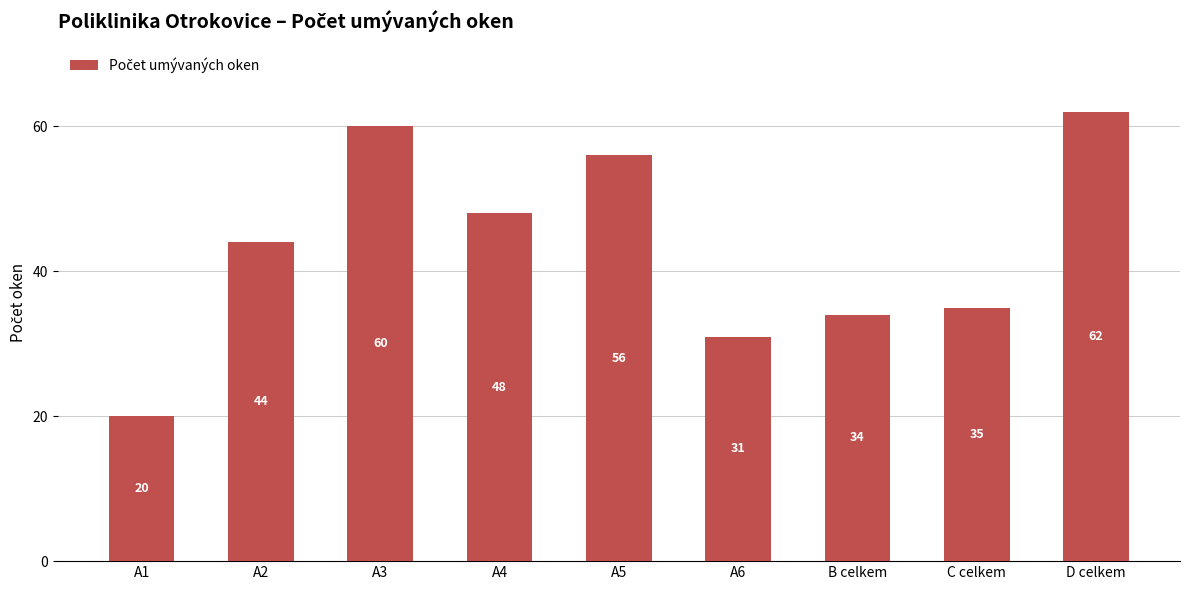

What is the change in value from A1 to A2?

+24